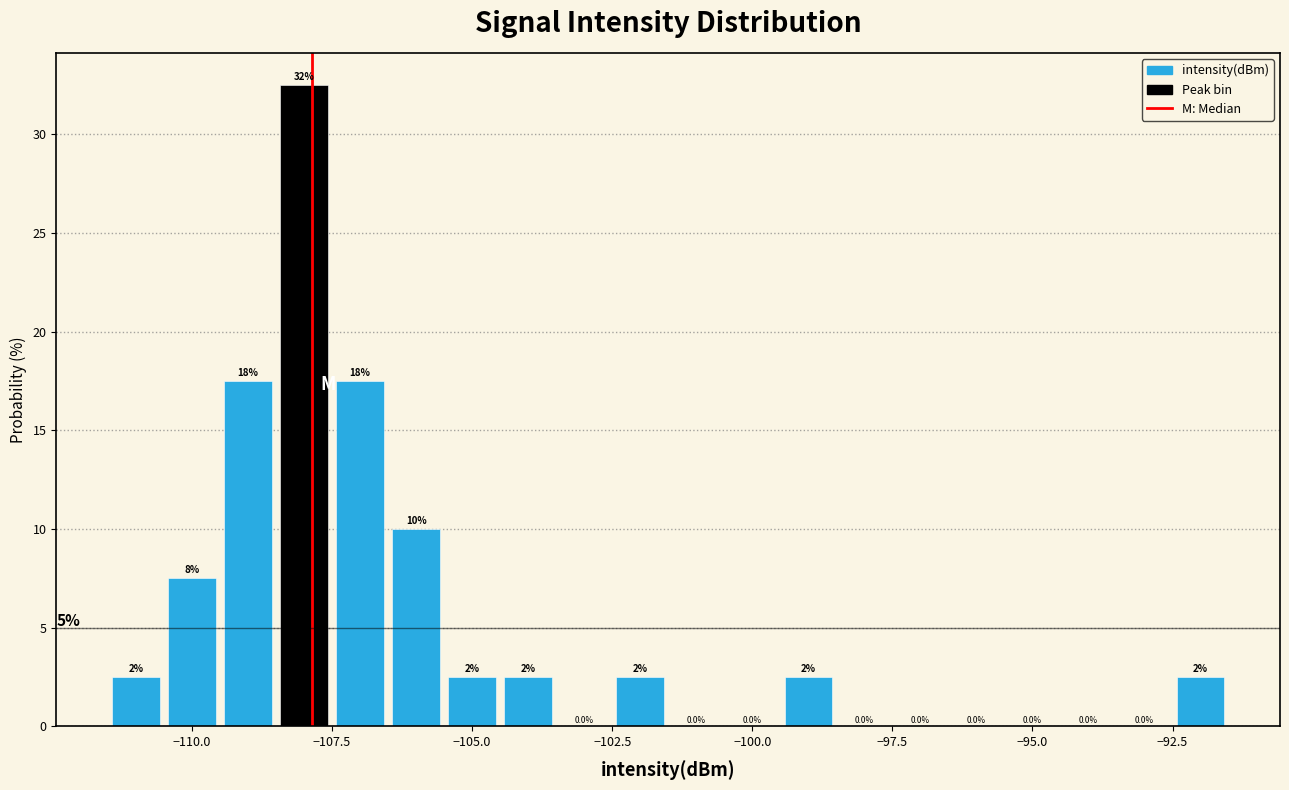

Read against the x-axis, roughly where is the centre of the tallest bar?

-108.0